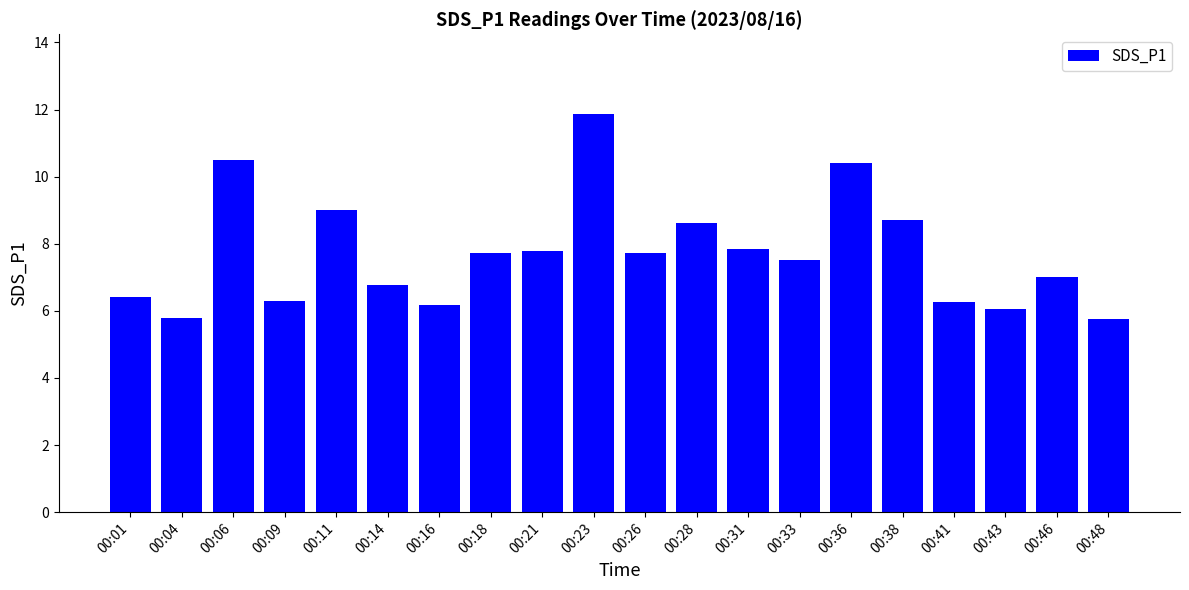

Read the value at 00:04.

5.8